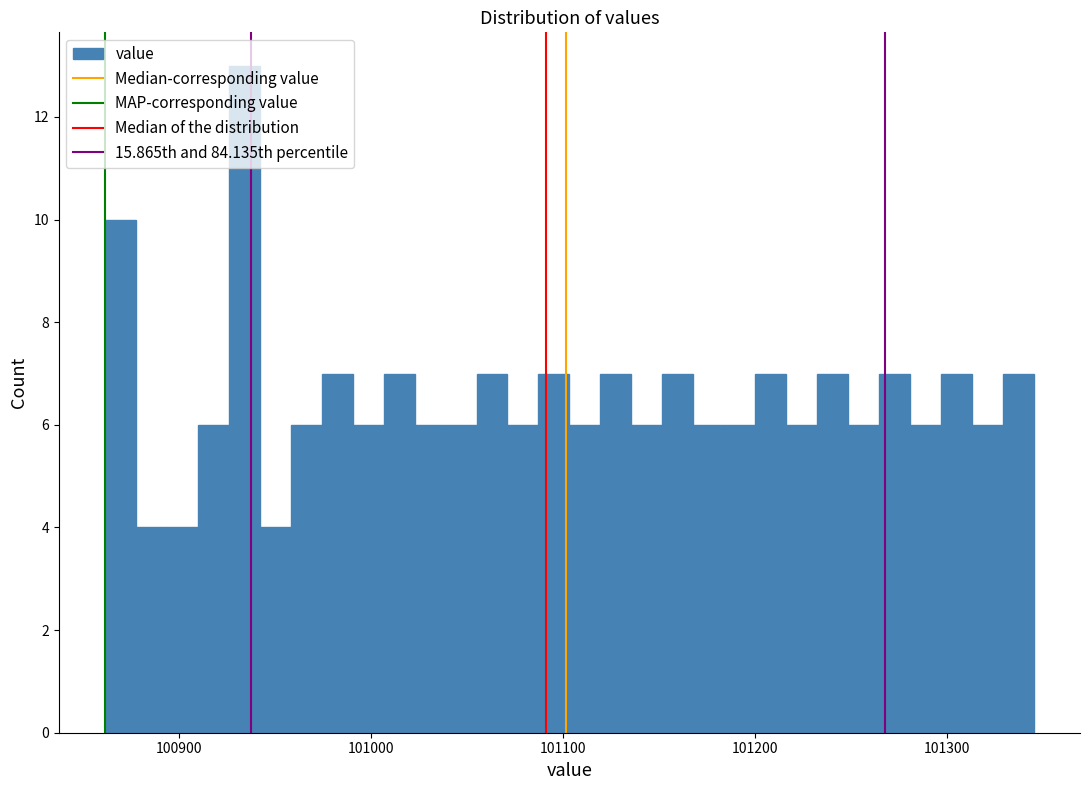

Around what value on the x-axis is the tallest bar? Give the approximate position of its centre, as read against the axis.

100930